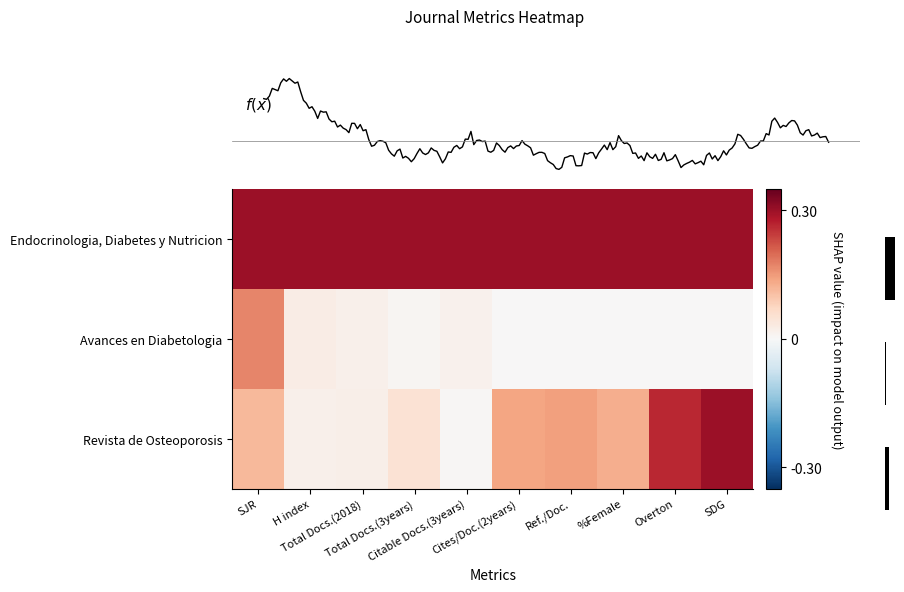

Reading left to right, transcribe all the data shown in this chart.

Endocrinologia, Diabetes y Nutricion: SJR=0.3	H index=0.3	Total Docs.(2018)=0.3	Total Docs.(3years)=0.3	Citable Docs.(3years)=0.3	Cites/Doc.(2years)=0.3	Ref./Doc.=0.3	%Female=0.3	Overton=0.3	SDG=0.3
Avances en Diabetologia: SJR=0.2	H index=0.0	Total Docs.(2018)=0.0	Total Docs.(3years)=0.0	Citable Docs.(3years)=0.0	Cites/Doc.(2years)=0.0	Ref./Doc.=0.0	%Female=0.0	Overton=0.0	SDG=0.0
Revista de Osteoporosis: SJR=0.1	H index=0.0	Total Docs.(2018)=0.0	Total Docs.(3years)=0.1	Citable Docs.(3years)=0.0	Cites/Doc.(2years)=0.1	Ref./Doc.=0.1	%Female=0.1	Overton=0.3	SDG=0.3